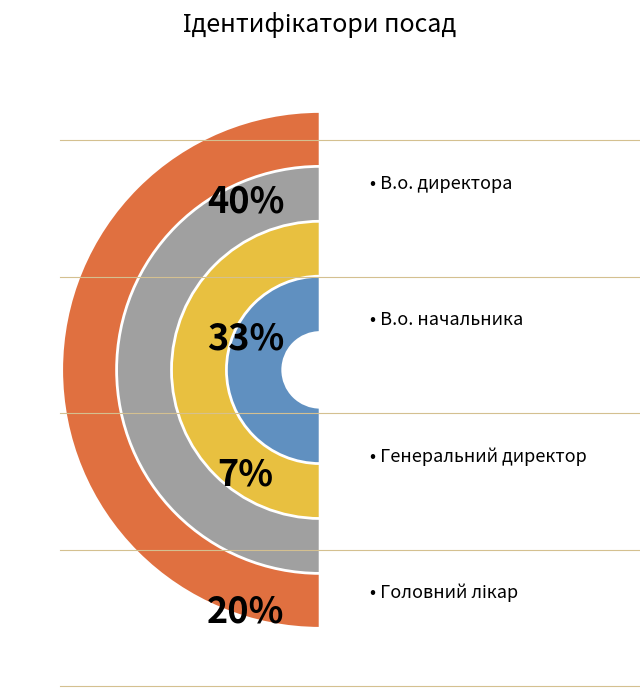

Combined, do Завідувач філією and В.о. директора account for over 50%?

No